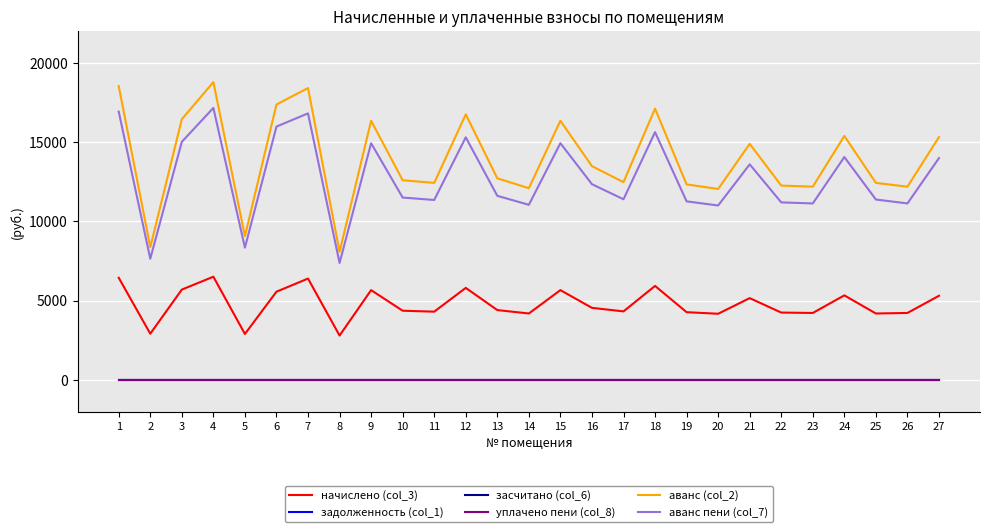

Is this an area chart (filled region under the line)?

No